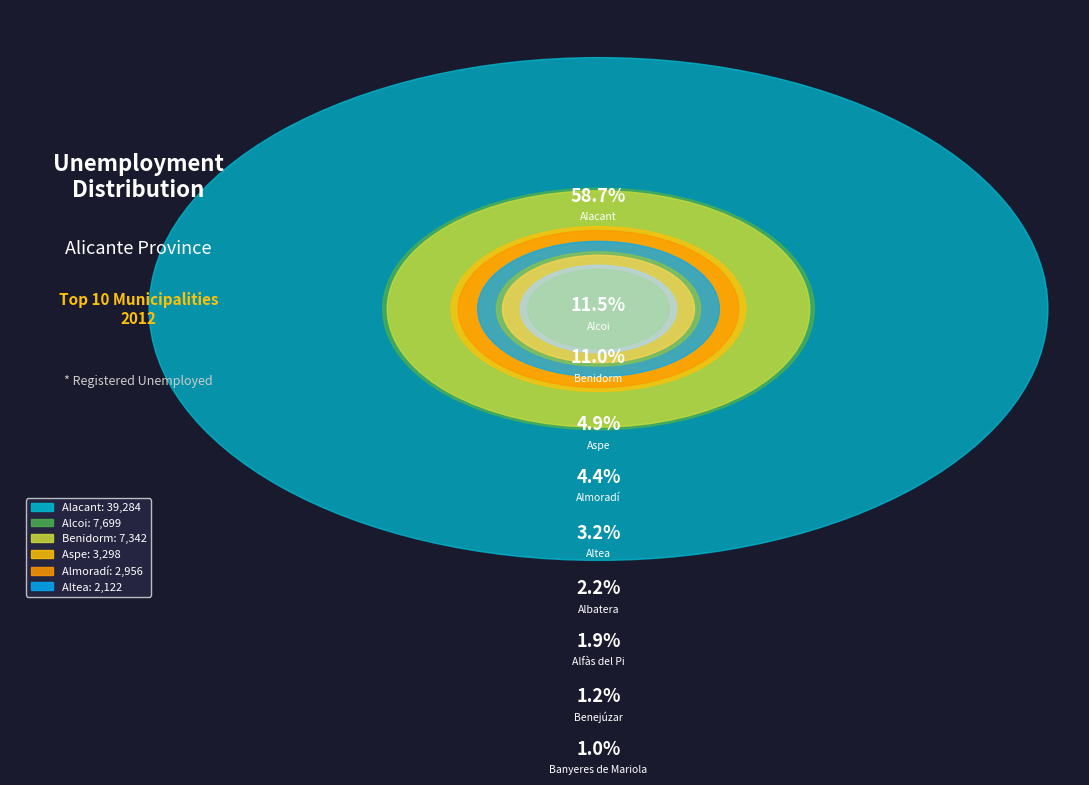

Which category accounts for the majority?

Alacant